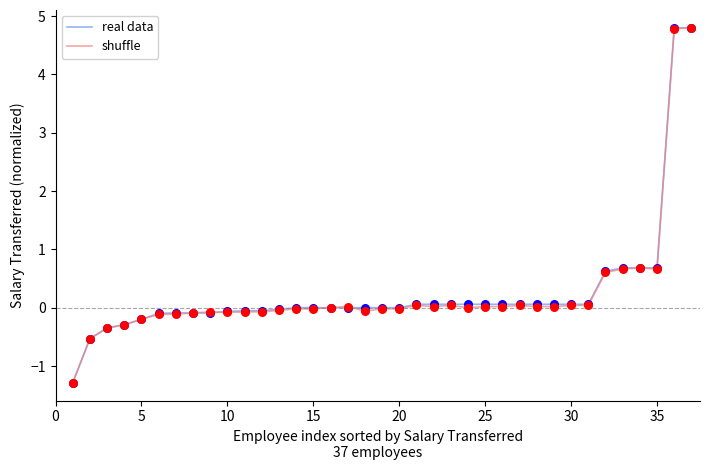

What is the highest value of the shuffle series?

4.8